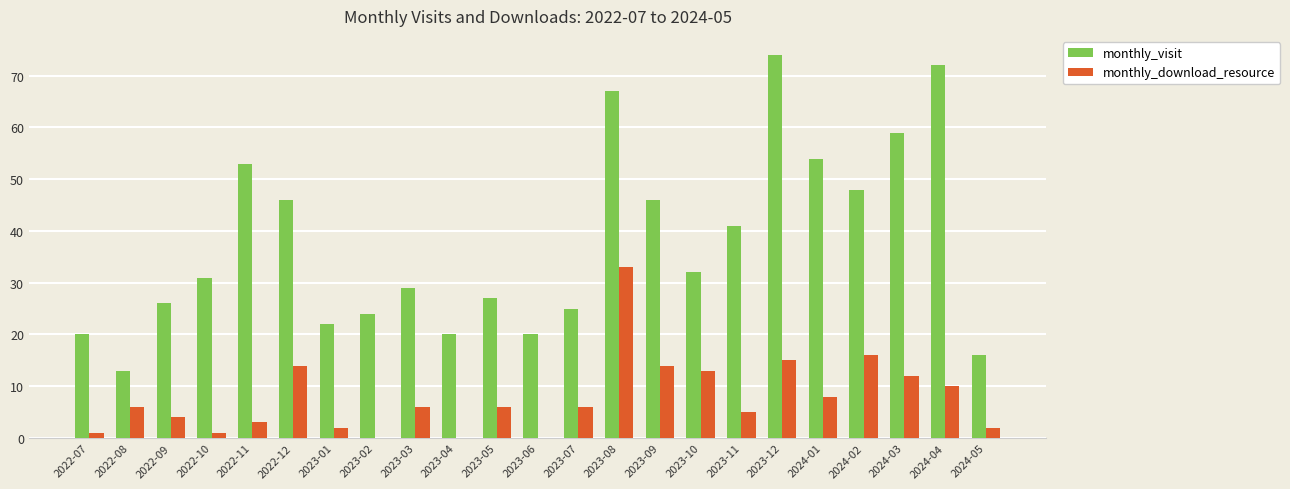

The monthly_download_resource series shows 6 at 2022-08. True or false?

True